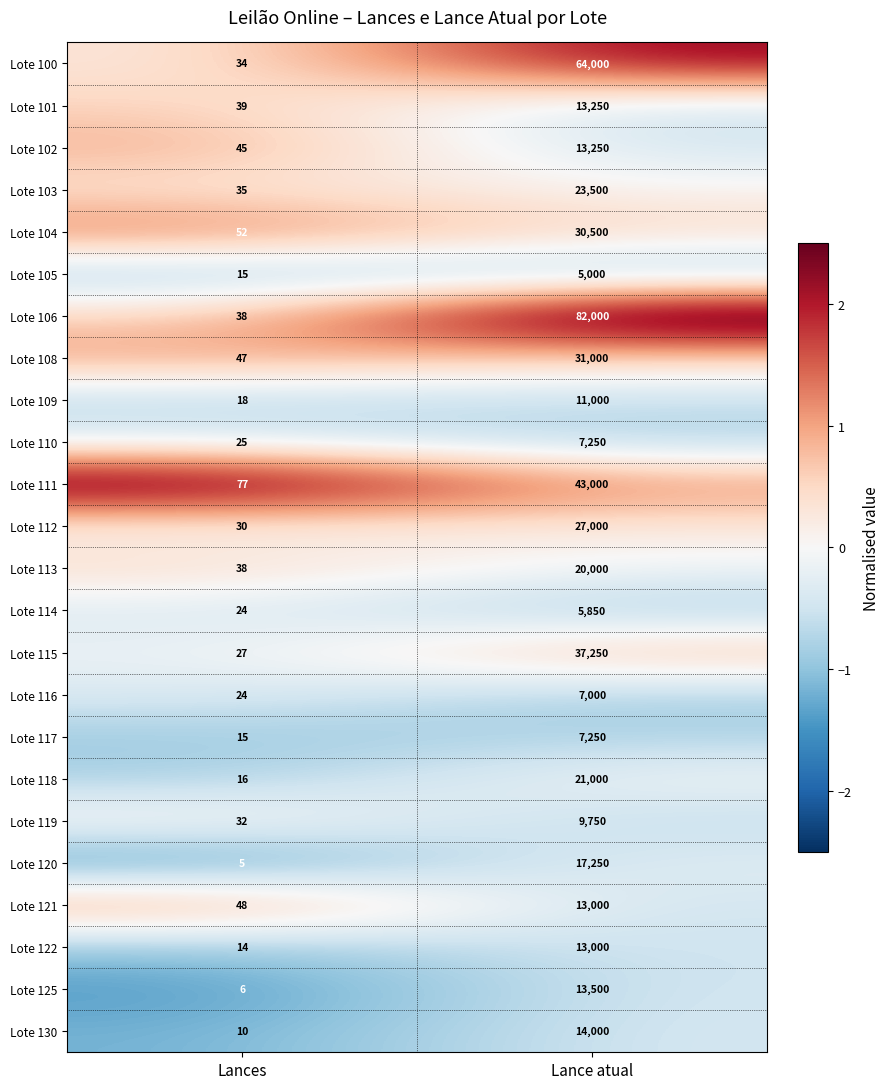

Is it true that Lote 108 equals 31000 at Lance atual?

True